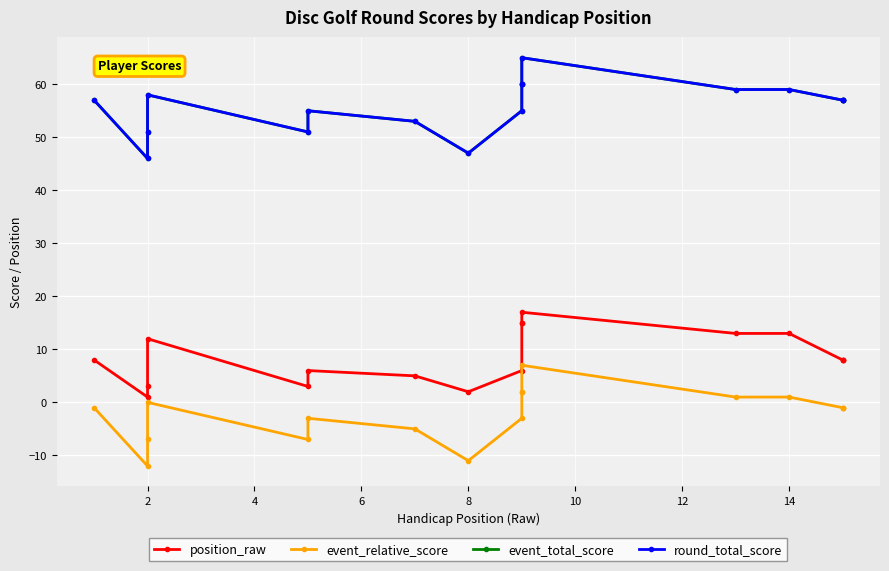

What is the approximate value of event_relative_score at 2, to the nearest 10?

-10